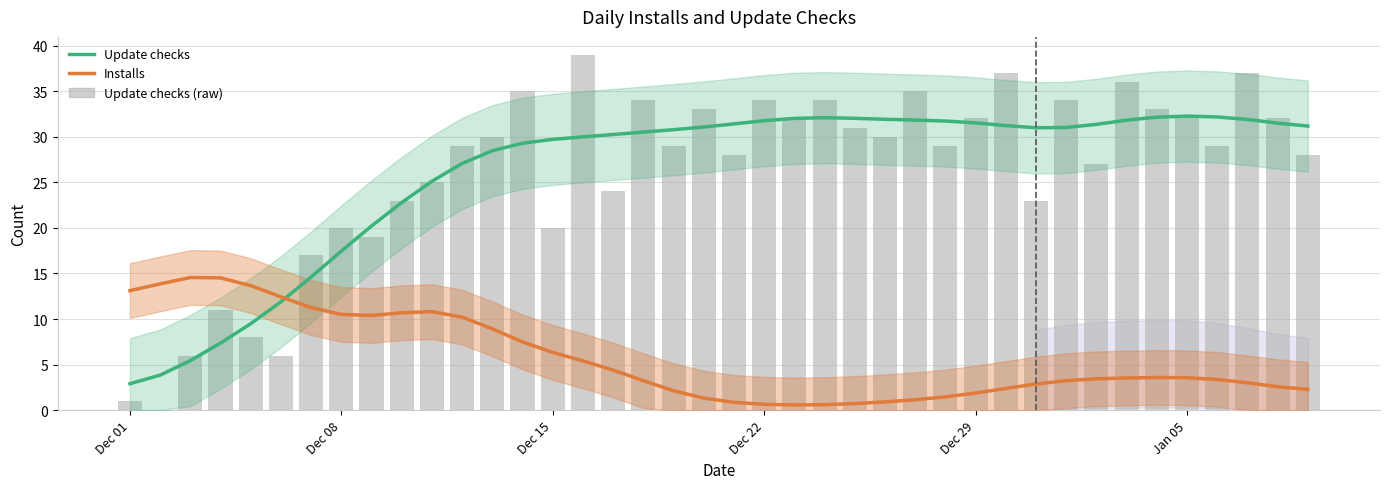

At how many categories does at least one series exceed 16?

34